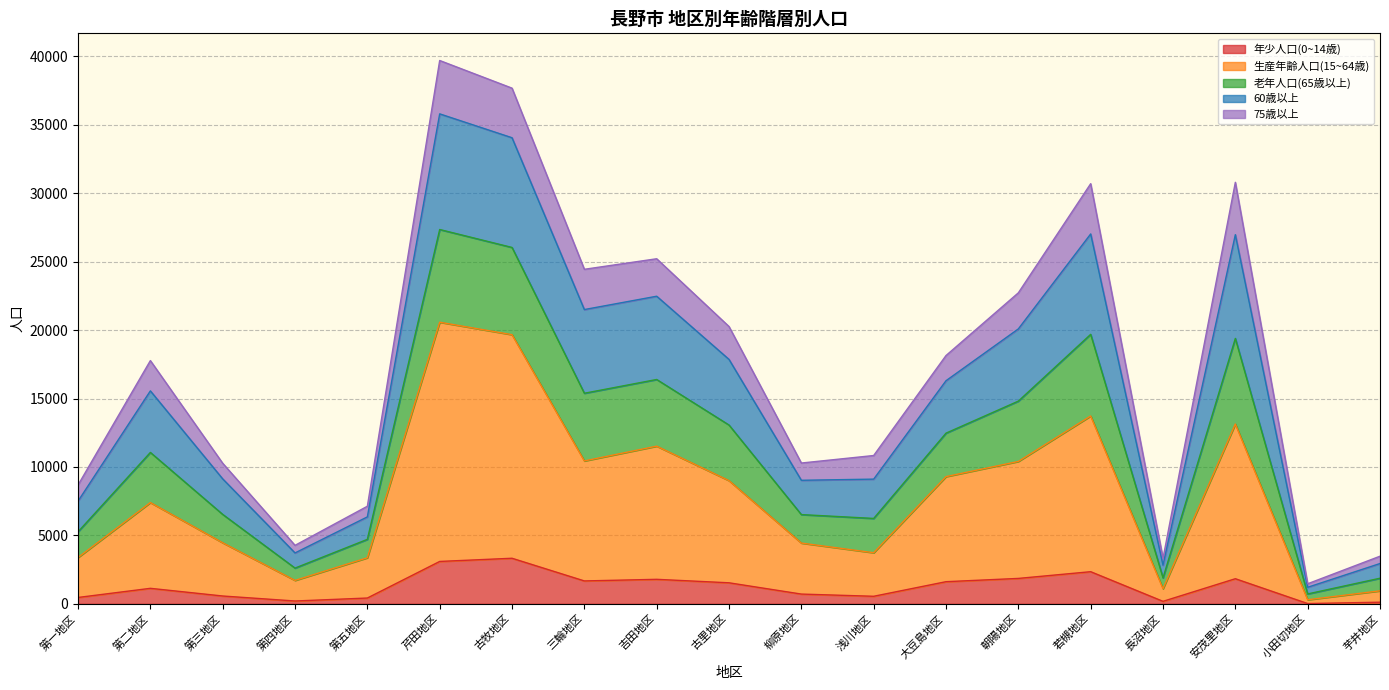

What are all the series names shown in the legend?

年少人口(0~14歳), 生産年齢人口(15~64歳), 老年人口(65歳以上), 60歳以上, 75歳以上